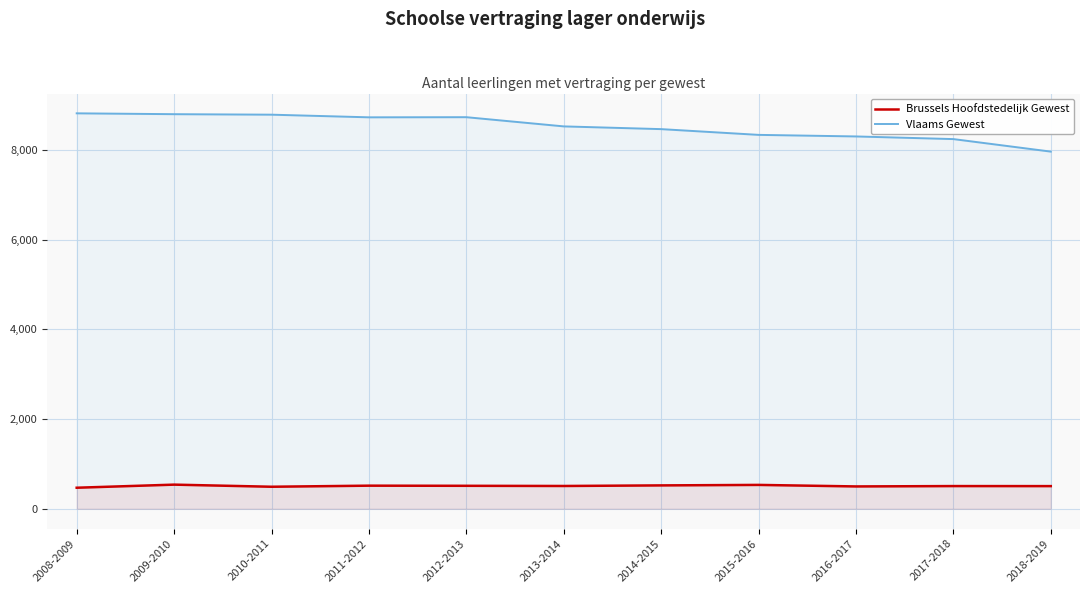

Does the chart display data point markers on the line(s)?

No